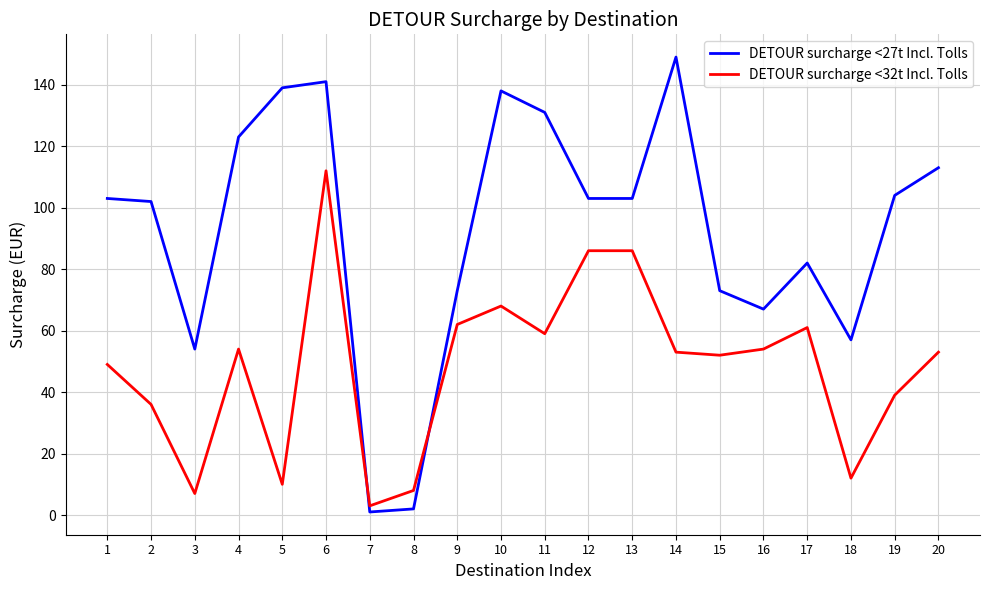

Reading left to right, extract all data points from this chart.

DETOUR surcharge <27t Incl. Tolls: 103	102	54	123	139	141	1	2	73	138	131	103	103	149	73	67	82	57	104	113
DETOUR surcharge <32t Incl. Tolls: 49	36	7	54	10	112	3	8	62	68	59	86	86	53	52	54	61	12	39	53